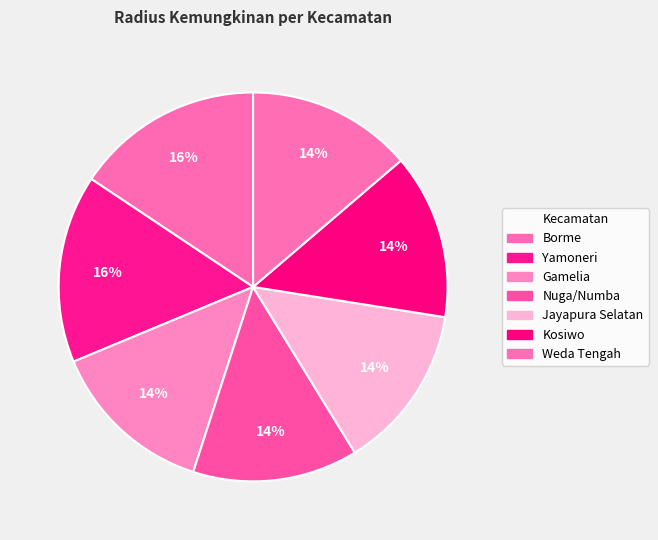

Count the number of slices in the pie.

7